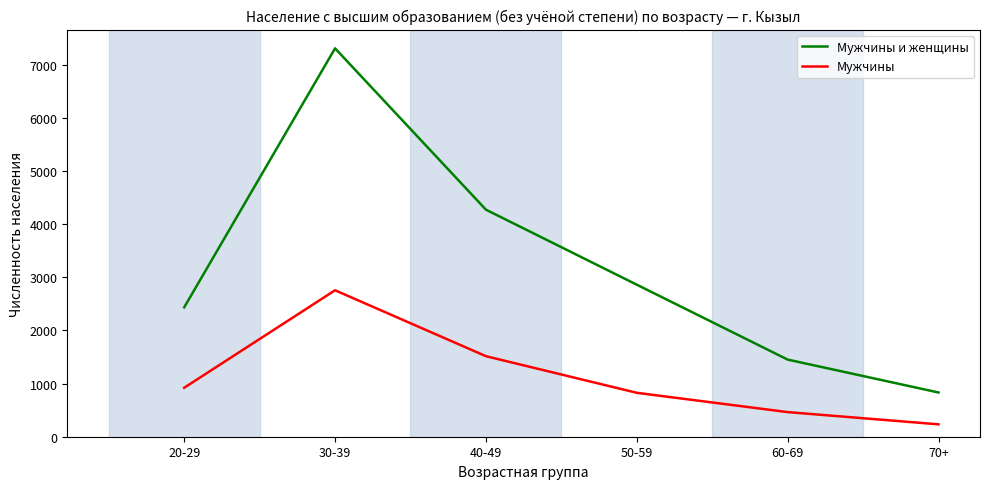

True or false: Мужчины и женщины and Мужчины cross at least once.

False